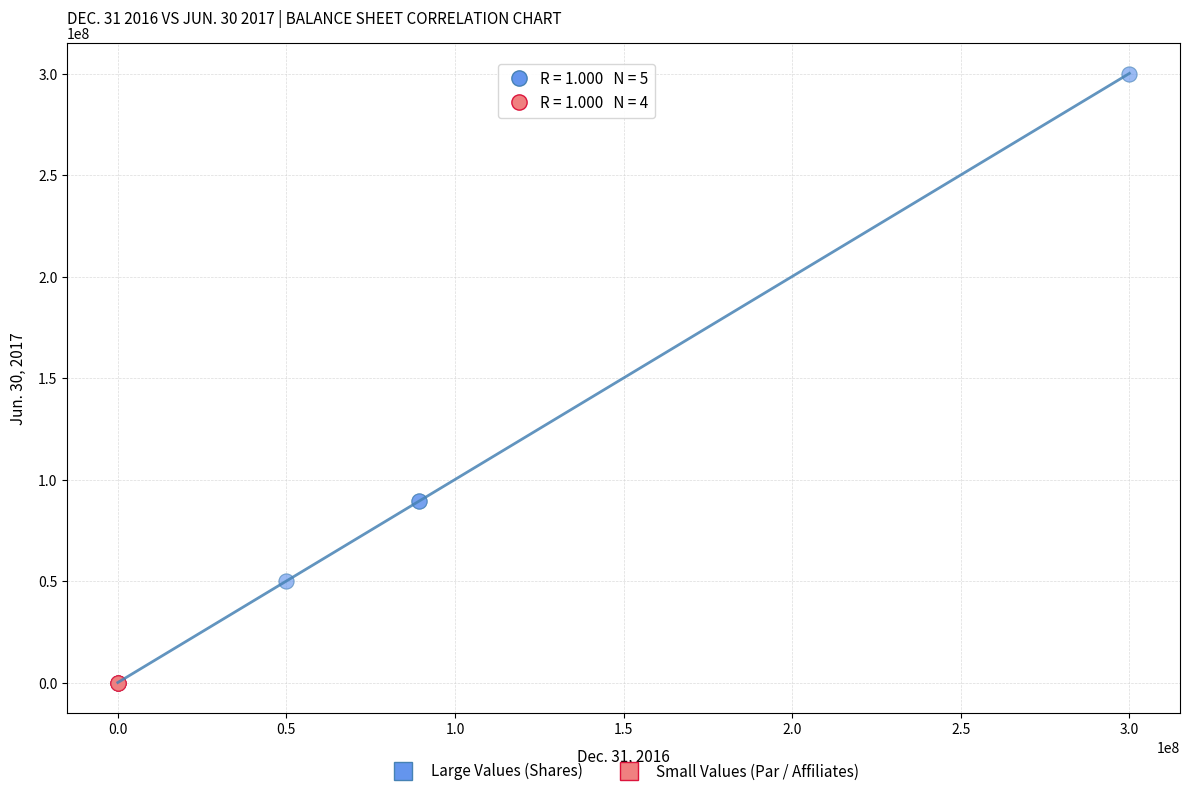

Which series has the largest Y range (max minus min)?

Large Values (Shares)